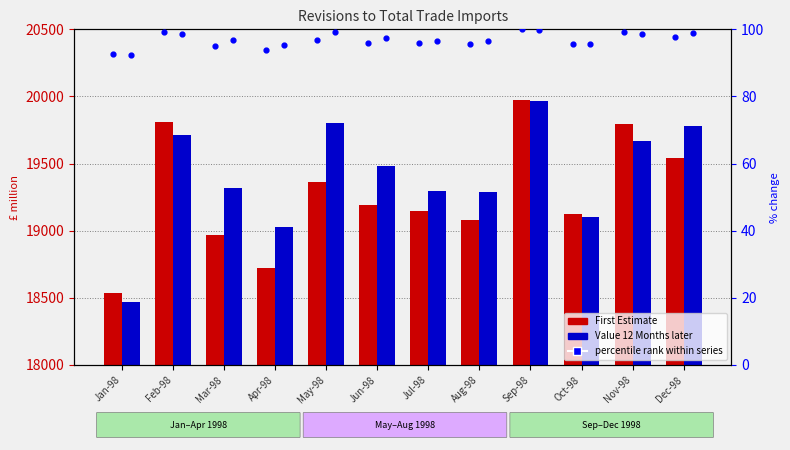

At how many categories does at least one series exceed 1499?

12